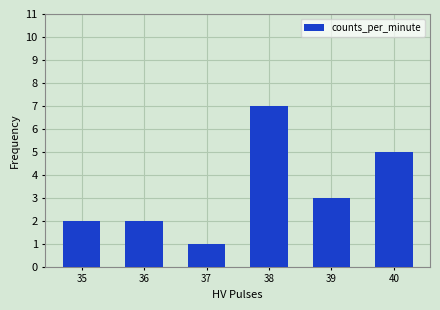

What is the change in value from 36 to 40?

+3